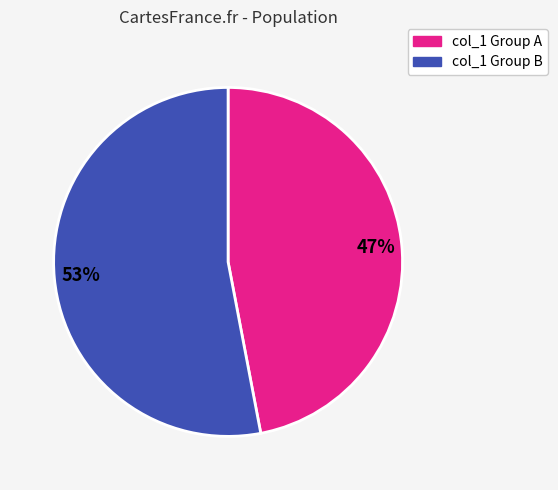

To the nearest percent, what portion does col_1 Group A represent?

47%